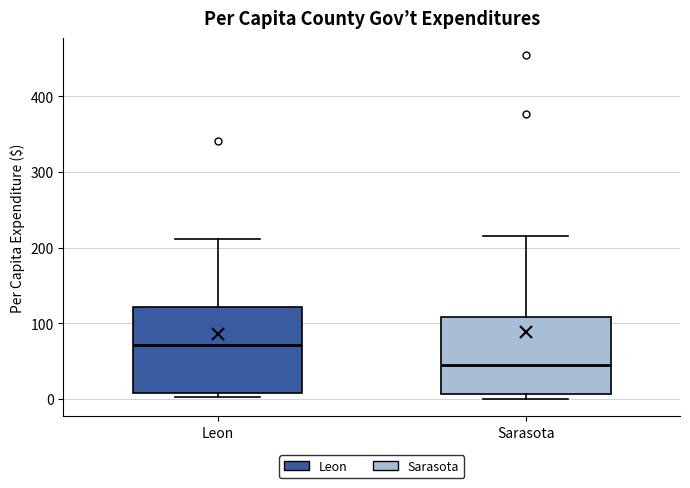

Reading left to right, read every box against the y-axis: the position of its median line, the range the box covers, and the ends of its whiskers. The values are not printed on the chart, so give them approximately, as read against the axis.

Leon: median 70, box 10 to 120, whiskers 0 to 210
Sarasota: median 50, box 10 to 110, whiskers 0 to 220